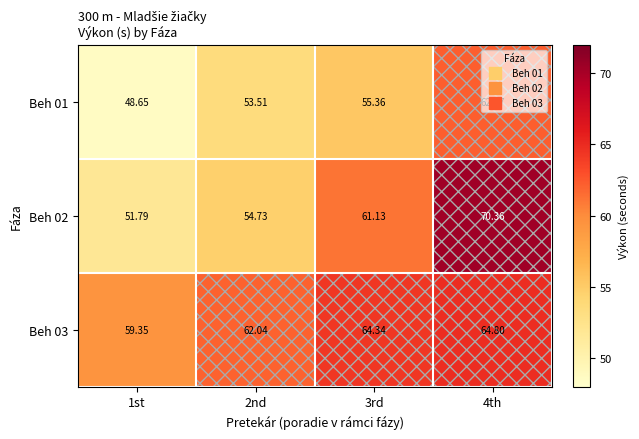

List the series in order of their peak value, highest first.

Beh 02, Beh 03, Beh 01